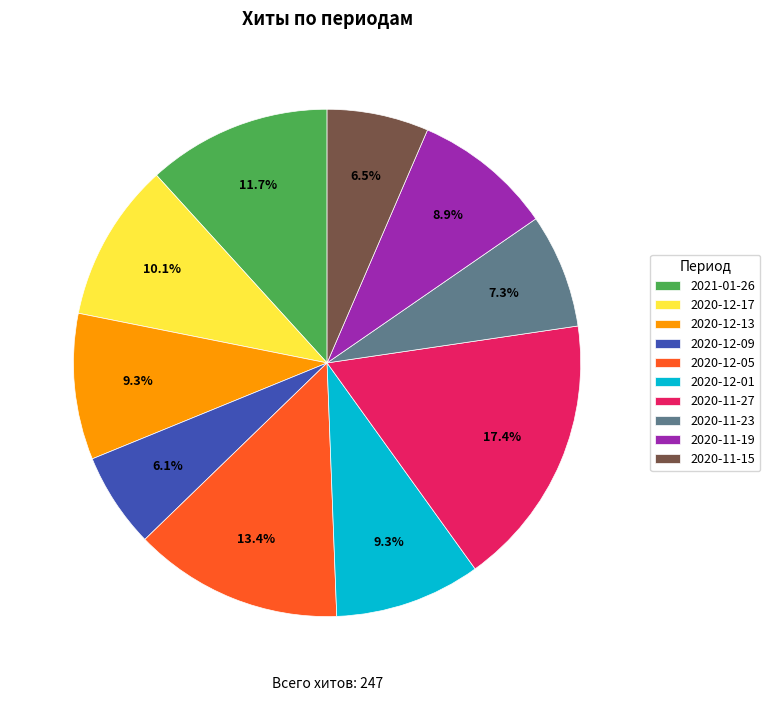

Is there any slice that represents more than half of the pie?

No